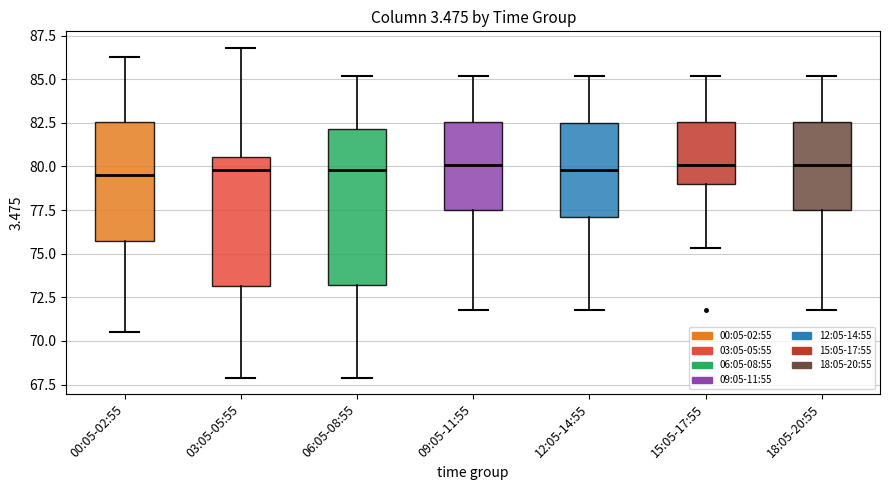

Reading left to right, read every box against the y-axis: the position of its median line, the range the box covers, and the ends of its whiskers. The values are not printed on the chart, so give them approximately, as read against the axis.

00:05-02:55: median 79.5, box 76.0 to 82.5, whiskers 70.5 to 86.5
03:05-05:55: median 80.0, box 73.0 to 80.5, whiskers 68.0 to 87.0
06:05-08:55: median 80.0, box 73.0 to 82.0, whiskers 68.0 to 85.0
09:05-11:55: median 80.0, box 77.5 to 82.5, whiskers 72.0 to 85.0
12:05-14:55: median 80.0, box 77.0 to 82.5, whiskers 72.0 to 85.0
15:05-17:55: median 80.0, box 79.0 to 82.5, whiskers 75.5 to 85.0
18:05-20:55: median 80.0, box 77.5 to 82.5, whiskers 72.0 to 85.0